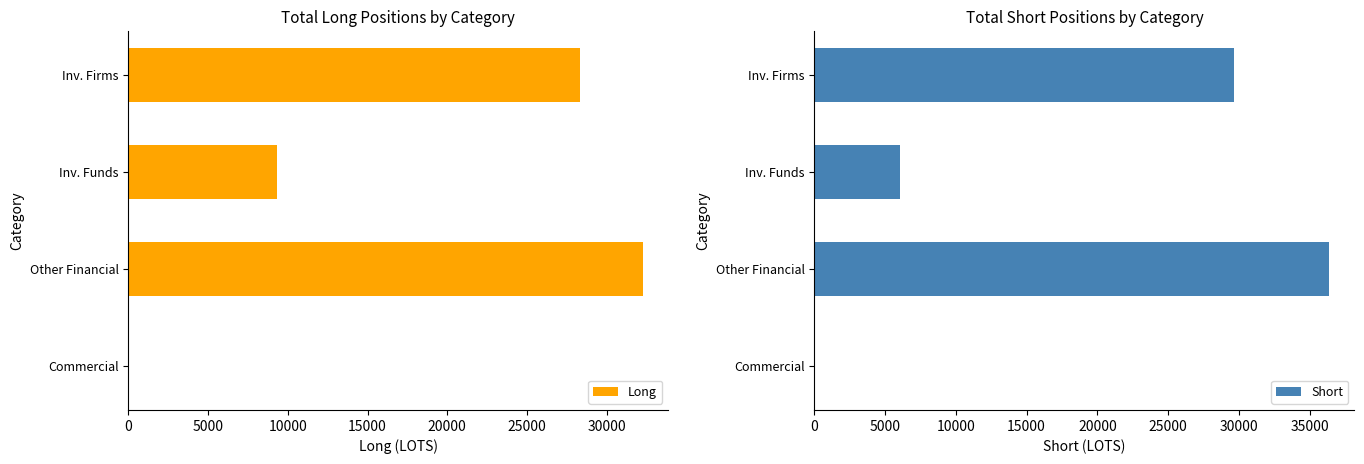

Rank the series by their average value, from lowest to highest.

Long, Short